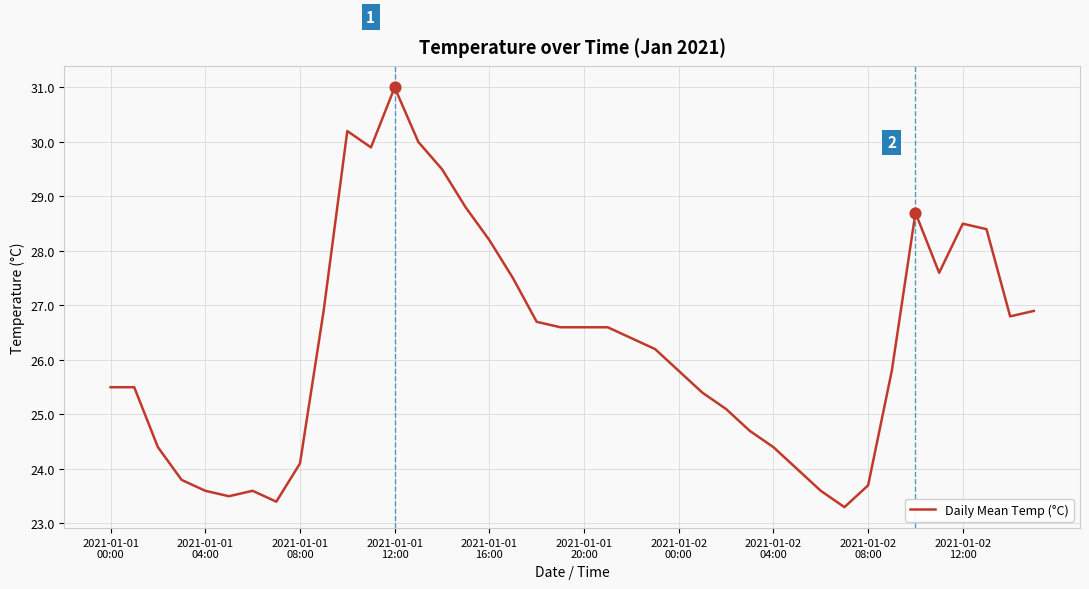

What is the difference between the maximum and minimum values?

7.7